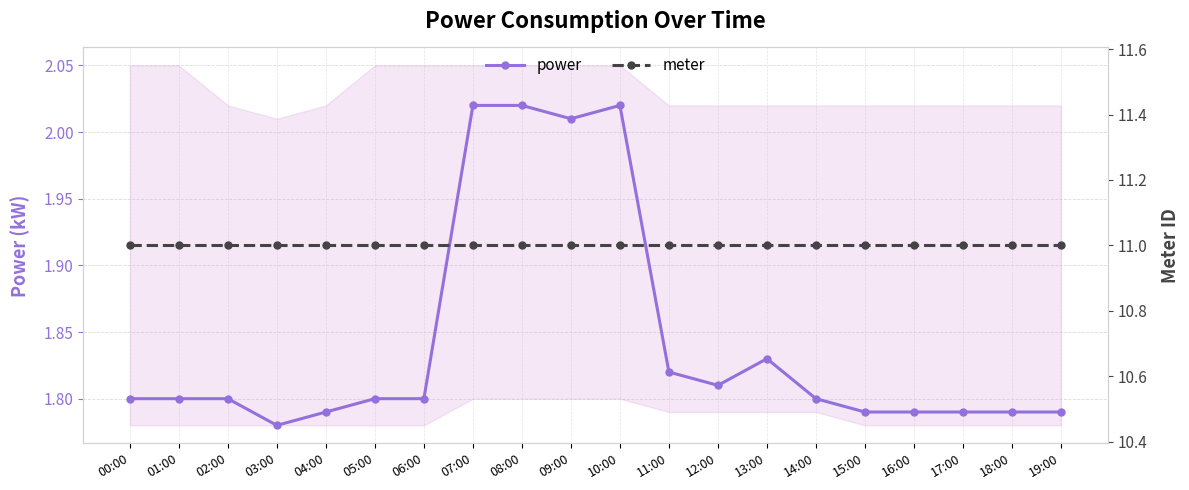

Which series changed the most between 01:00 and 19:00?

power